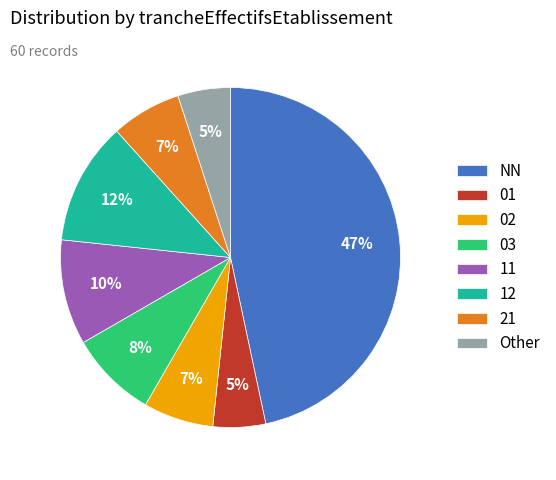

What is the ratio of the value at 21 to the value at 11?

0.7